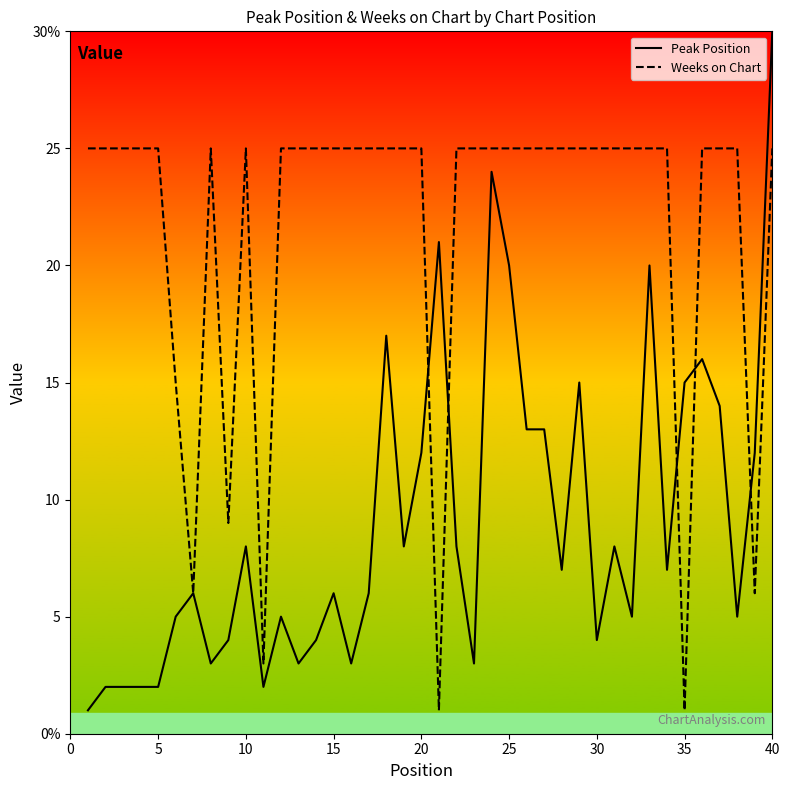

What is the difference between the maximum and minimum values in the Weeks on Chart series?

24